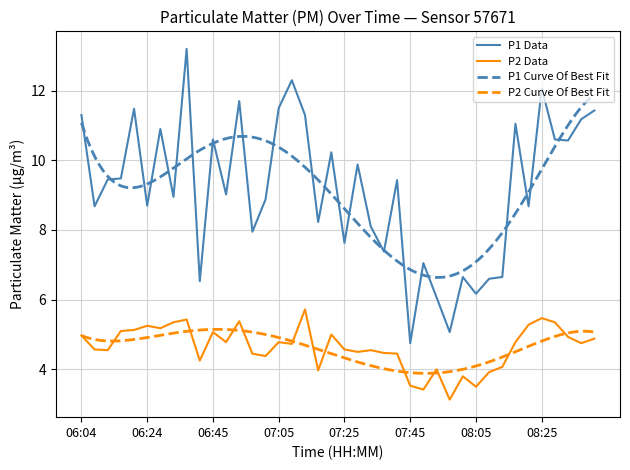

Reading left to right, list all the values displayed in this chart.

P1: 11.3	8.7	9.4	9.5	11.5	8.7	10.9	8.9	13.2	6.5	10.6	9.0	11.7	8.0	8.9	11.5	12.3	11.3	8.2	10.2	7.6	9.9	8.1	7.4	9.4	4.8	7.0	6.1	5.1	6.7	6.2	6.6	6.7	11.1	8.7	12.1	10.6	10.6	11.2	11.4
P2: 5.0	4.6	4.5	5.1	5.1	5.2	5.2	5.3	5.4	4.2	5.1	4.8	5.4	4.5	4.4	4.8	4.7	5.7	4.0	5.0	4.6	4.5	4.5	4.5	4.5	3.5	3.4	4.0	3.1	3.8	3.5	3.9	4.1	4.8	5.3	5.5	5.3	4.9	4.8	4.9